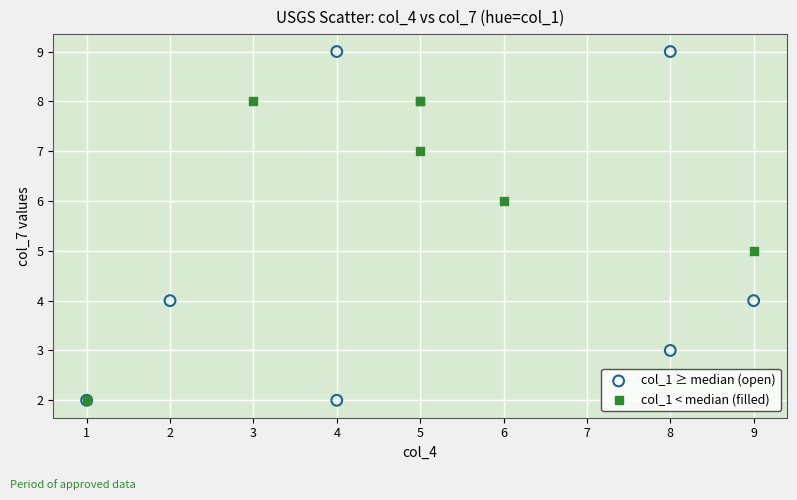

Which series has the widest spread of Y values?

col_1 ≥ median (open)